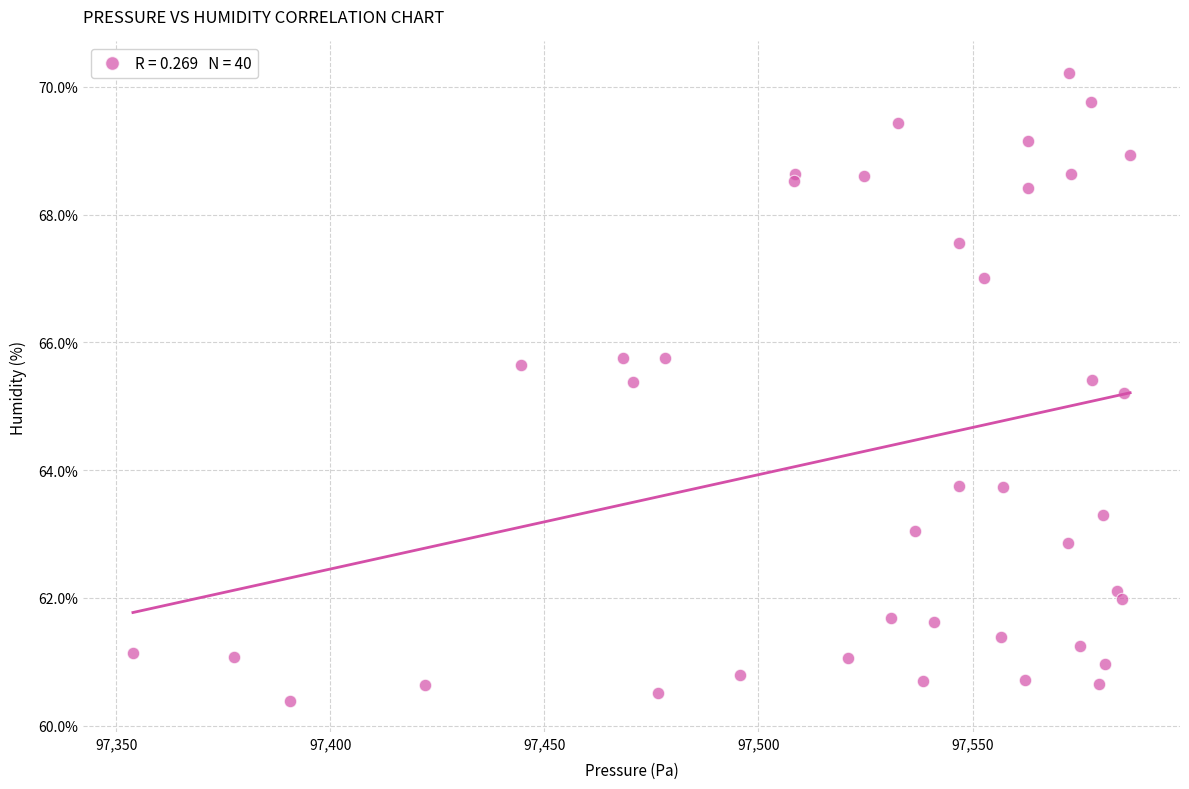

What Y value in the scatter plot is closest to 65?

65.2